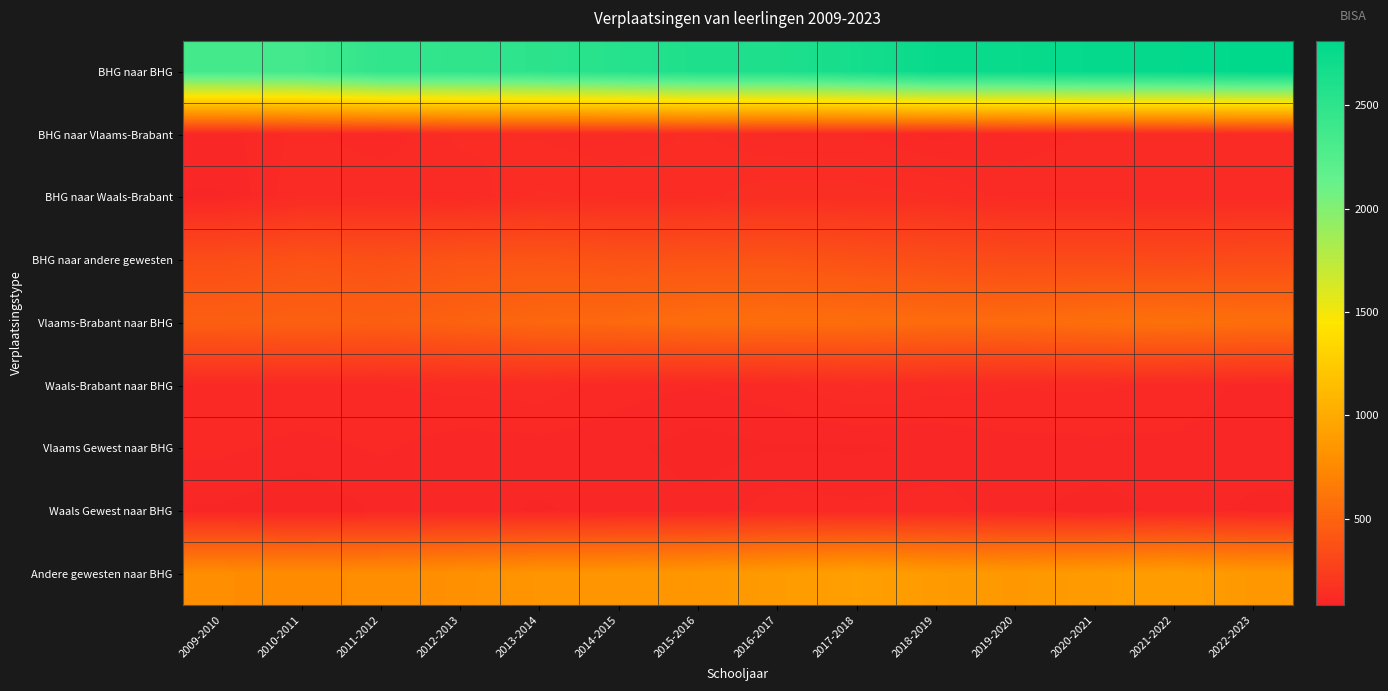

Reading left to right, what are all the values shown in this chart?

BHG naar BHG: 2009-2010=2347	2010-2011=2362	2011-2012=2477	2012-2013=2484	2013-2014=2508	2014-2015=2556	2015-2016=2608	2016-2017=2608	2017-2018=2669	2018-2019=2751	2019-2020=2747	2020-2021=2775	2021-2022=2778	2022-2023=2813
BHG naar Vlaams-Brabant: 2009-2010=98	2010-2011=118	2011-2012=106	2012-2013=128	2013-2014=123	2014-2015=117	2015-2016=127	2016-2017=113	2017-2018=114	2018-2019=100	2019-2020=110	2020-2021=115	2021-2022=116	2022-2023=118
BHG naar Waals-Brabant: 2009-2010=92	2010-2011=124	2011-2012=125	2012-2013=116	2013-2014=137	2014-2015=132	2015-2016=132	2016-2017=144	2017-2018=142	2018-2019=136	2019-2020=119	2020-2021=120	2021-2022=117	2022-2023=117
BHG naar andere gewesten: 2009-2010=348	2010-2011=383	2011-2012=370	2012-2013=398	2013-2014=404	2014-2015=387	2015-2016=391	2016-2017=397	2017-2018=375	2018-2019=351	2019-2020=332	2020-2021=331	2021-2022=324	2022-2023=338
Vlaams-Brabant naar BHG: 2009-2010=465	2010-2011=477	2011-2012=465	2012-2013=488	2013-2014=521	2014-2015=533	2015-2016=562	2016-2017=565	2017-2018=564	2018-2019=551	2019-2020=547	2020-2021=575	2021-2022=589	2022-2023=571
Waals-Brabant naar BHG: 2009-2010=114	2010-2011=114	2011-2012=113	2012-2013=118	2013-2014=120	2014-2015=108	2015-2016=104	2016-2017=110	2017-2018=126	2018-2019=118	2019-2020=115	2020-2021=116	2021-2022=111	2022-2023=99
Vlaams Gewest naar BHG: 2009-2010=106	2010-2011=99	2011-2012=105	2012-2013=97	2013-2014=99	2014-2015=96	2015-2016=87	2016-2017=92	2017-2018=91	2018-2019=94	2019-2020=100	2020-2021=100	2021-2022=101	2022-2023=96
Waals Gewest naar BHG: 2009-2010=91	2010-2011=82	2011-2012=95	2012-2013=97	2013-2014=91	2014-2015=98	2015-2016=96	2016-2017=110	2017-2018=106	2018-2019=110	2019-2020=96	2020-2021=87	2021-2022=96	2022-2023=91
Andere gewesten naar BHG: 2009-2010=776	2010-2011=772	2011-2012=778	2012-2013=801	2013-2014=831	2014-2015=836	2015-2016=850	2016-2017=878	2017-2018=917	2018-2019=874	2019-2020=858	2020-2021=878	2021-2022=897	2022-2023=857